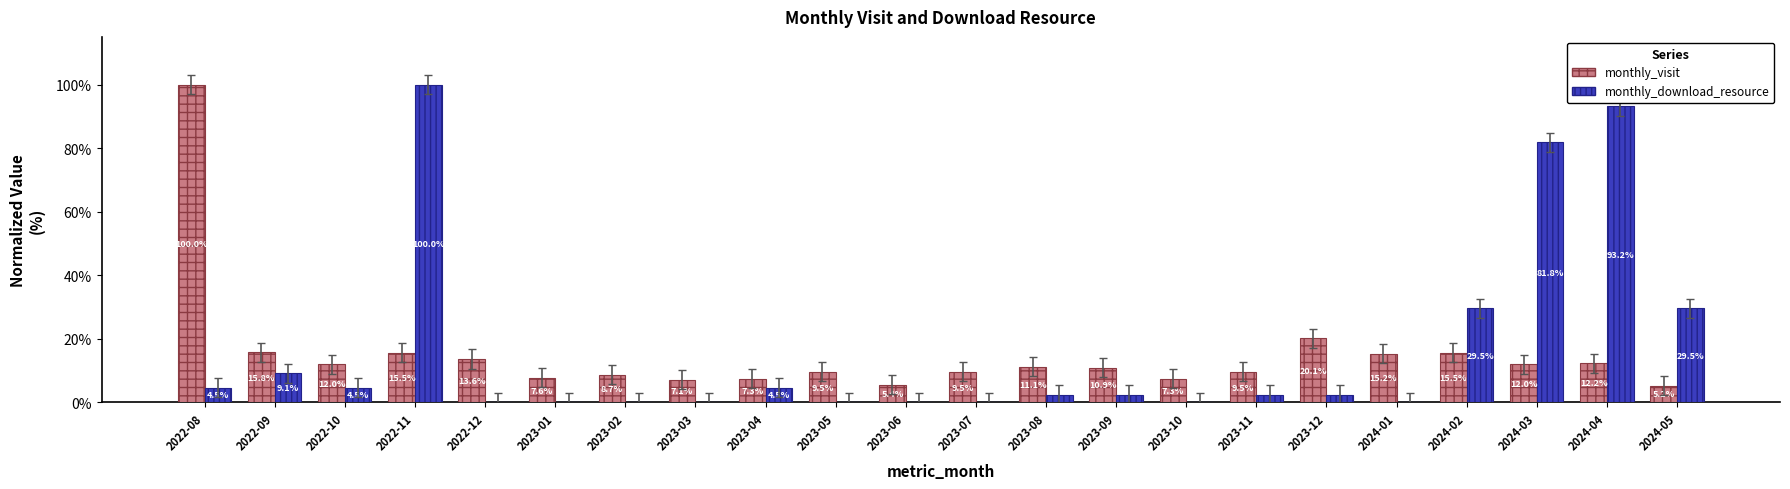

What value does the monthly_visit series have at 2023-04?

7.3